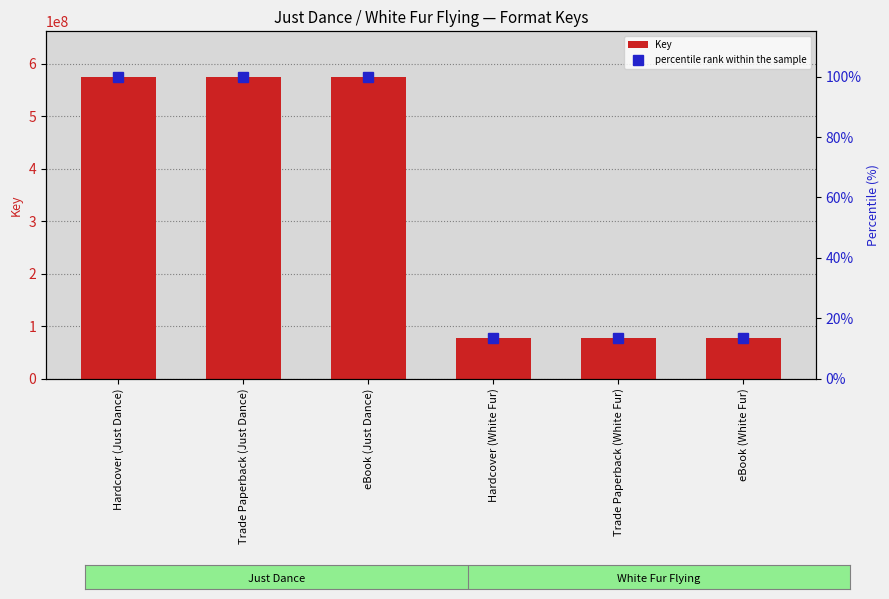

Count the Key values in the range 78141489 to 575693447.

6